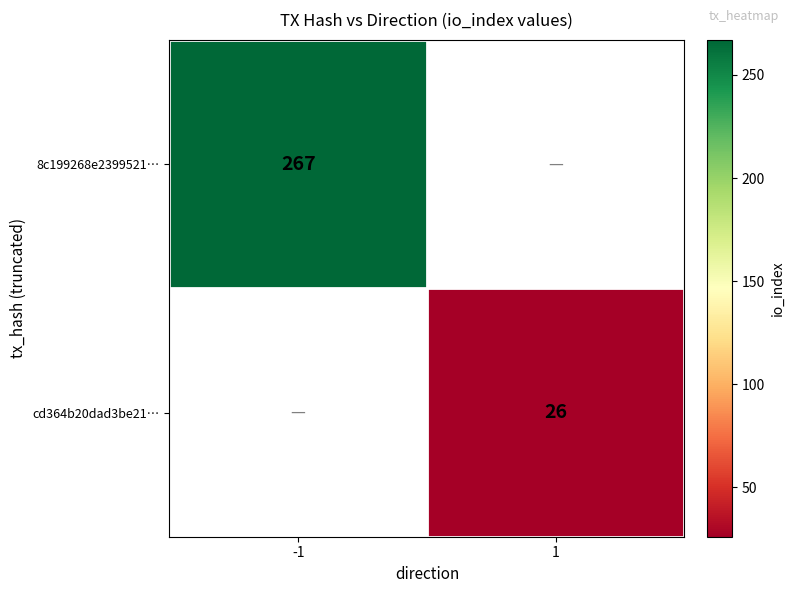

The 8c199268e2399521… series shows 352 at -1. True or false?

False